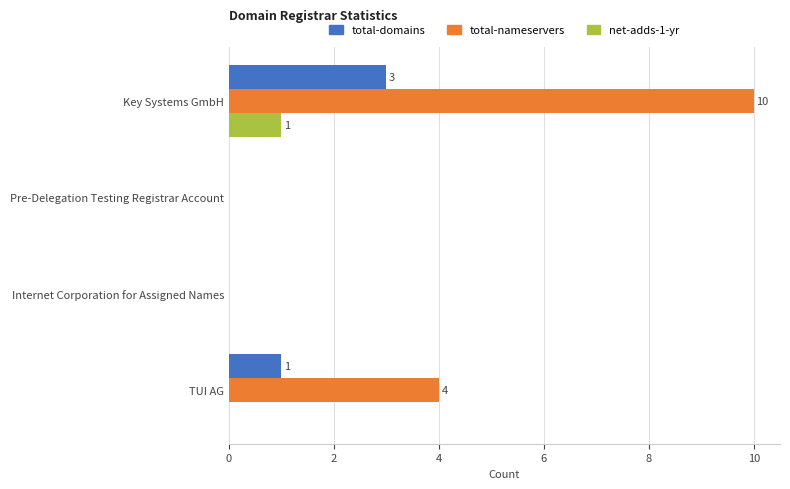

What are all the series names shown in the legend?

total-domains, total-nameservers, net-adds-1-yr